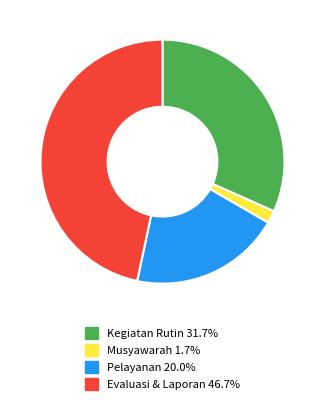

Approximately how many times larger is the value at Evaluasi & Laporan 46.7% compared to Kegiatan Rutin 31.7%?

1.5